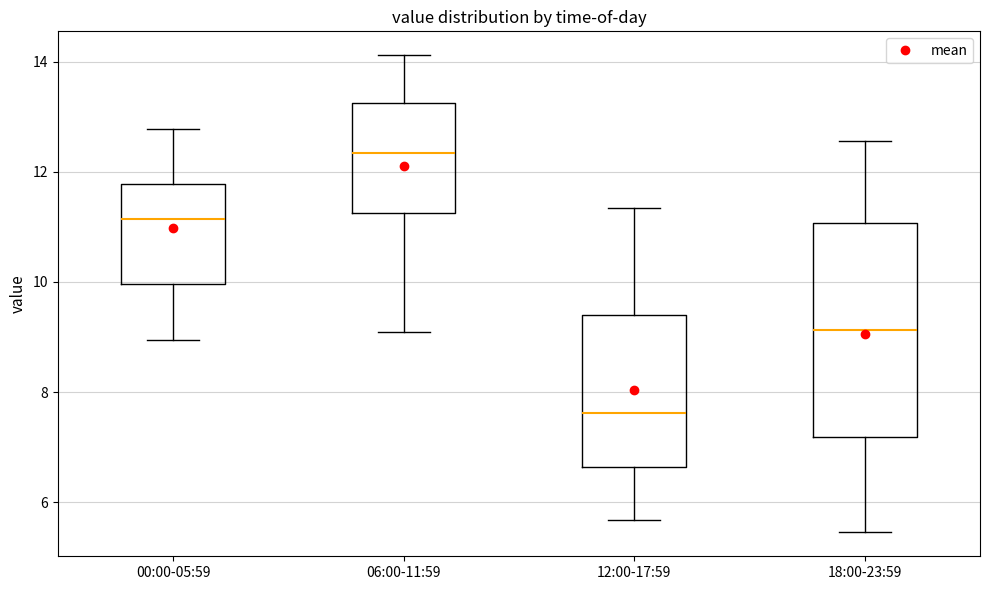

Where is the upper edge of the box for 12:00-17:59 on the y-axis? The values are not printed on the chart, so give them approximately, as read against the axis.

9.4